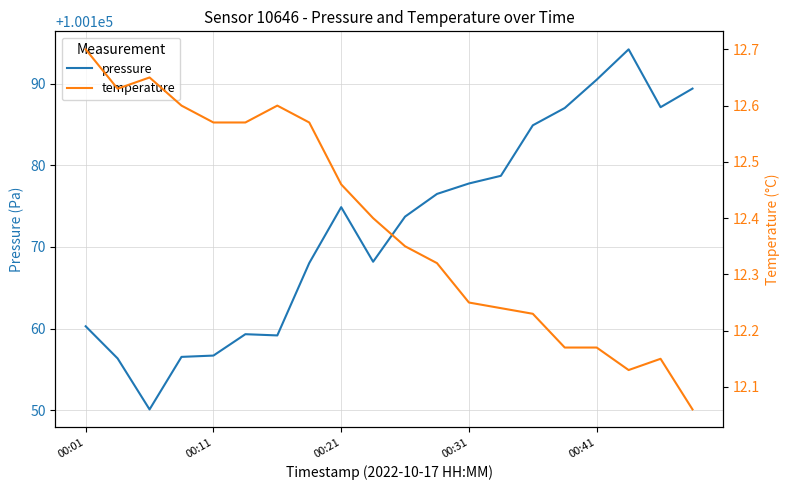

Which category has the highest value in the temperature series?

00:01